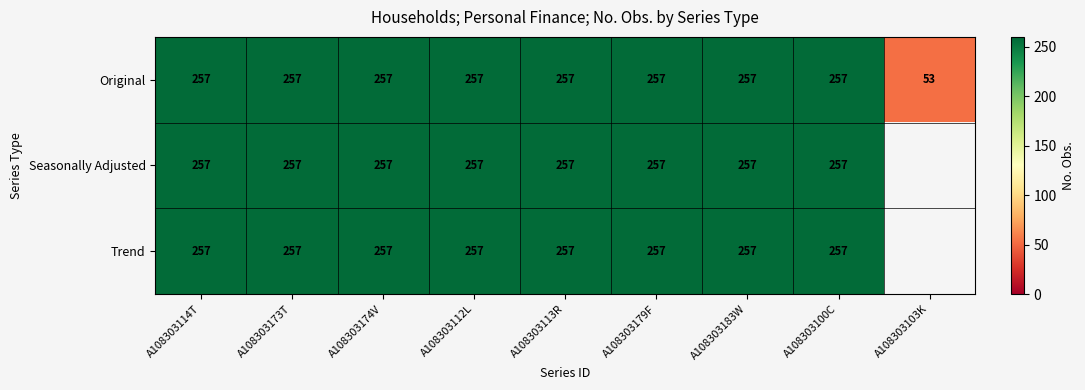

What is the difference between the maximum and minimum values in the Original series?

204